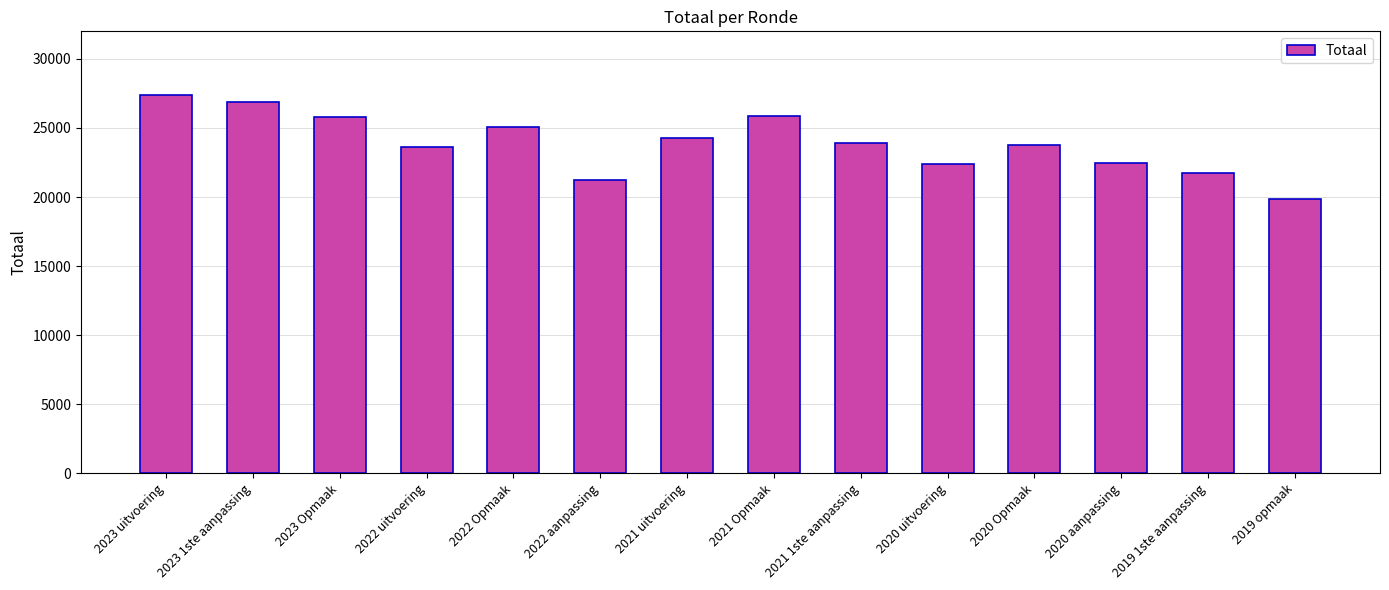

What is the approximate value at 2023 uitvoering?

27377